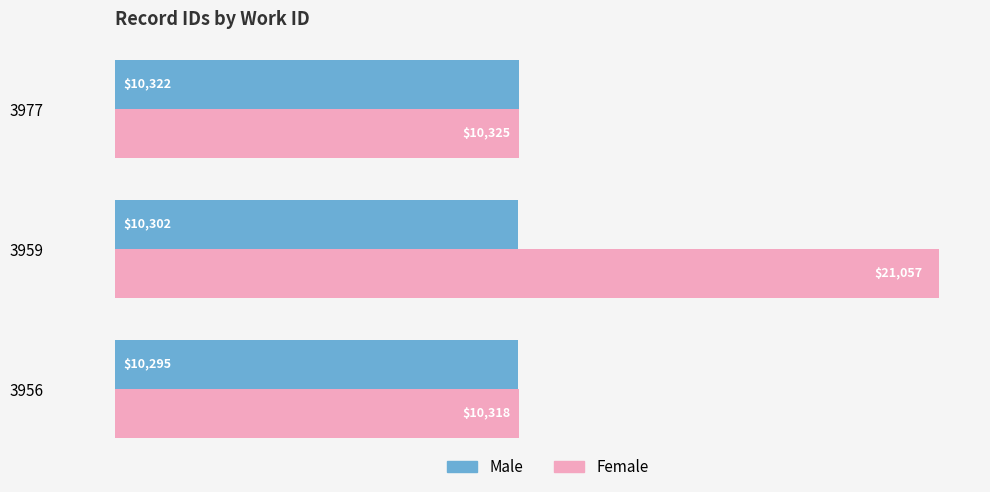

What is the difference between the Female values at 3956 and 3959?

10739